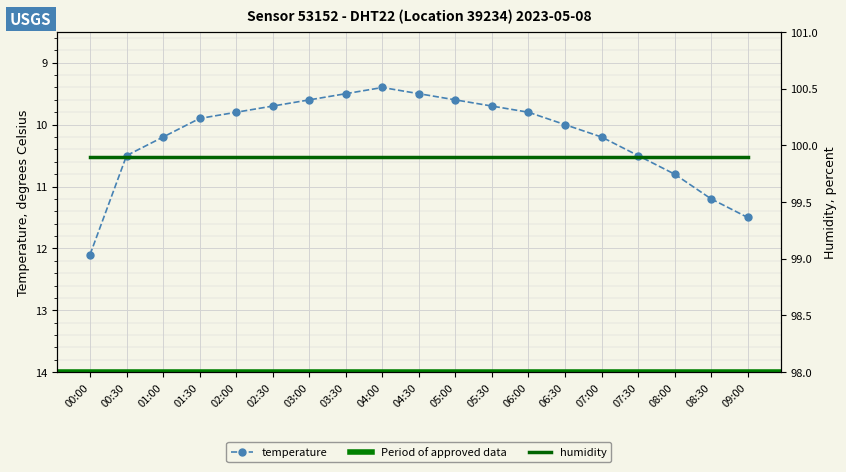

How many data points does each series have?

19